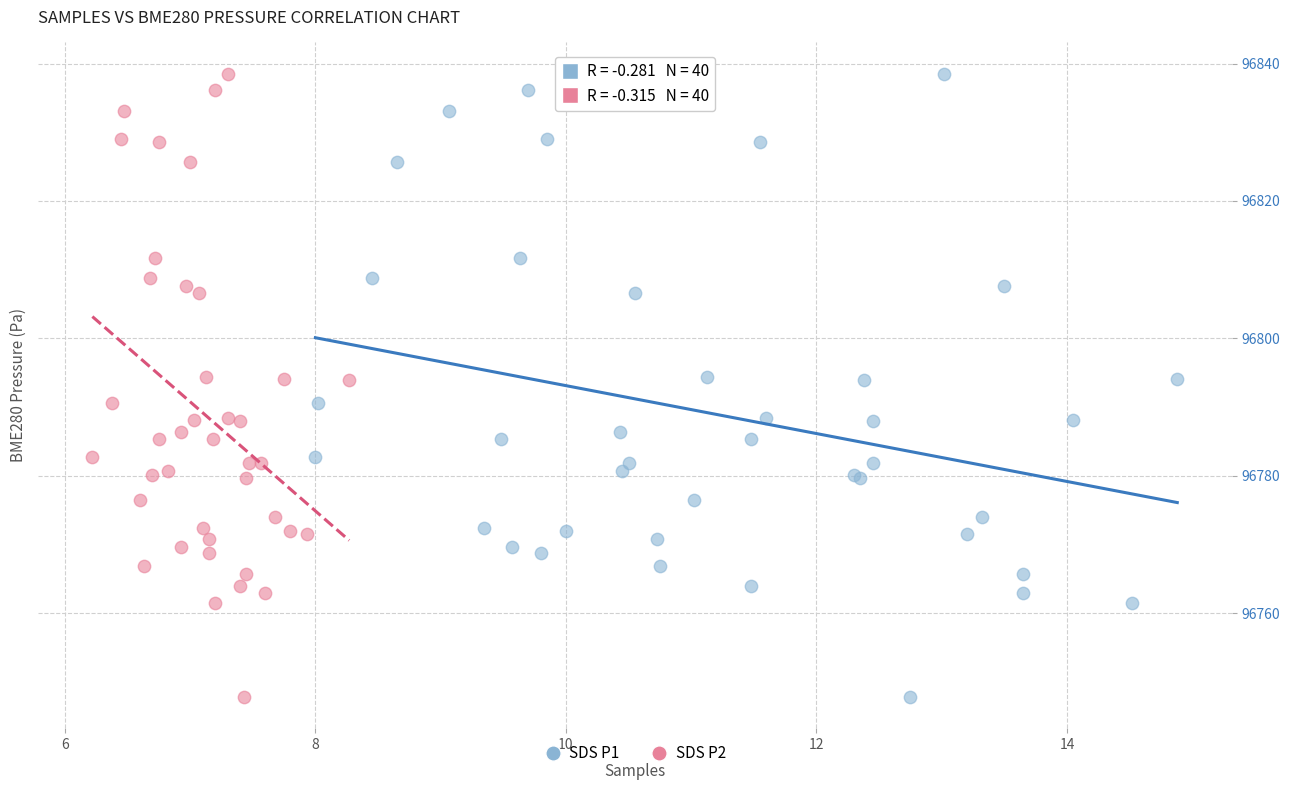

What are all the series names shown in the legend?

SDS P1, SDS P2